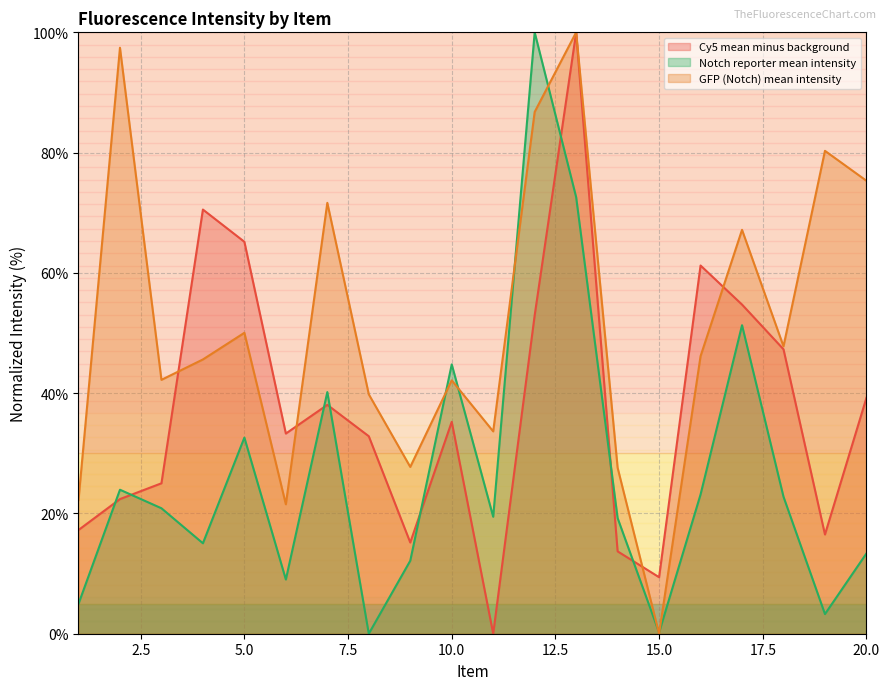

Which label corresponds to the largest value in the chart?

13